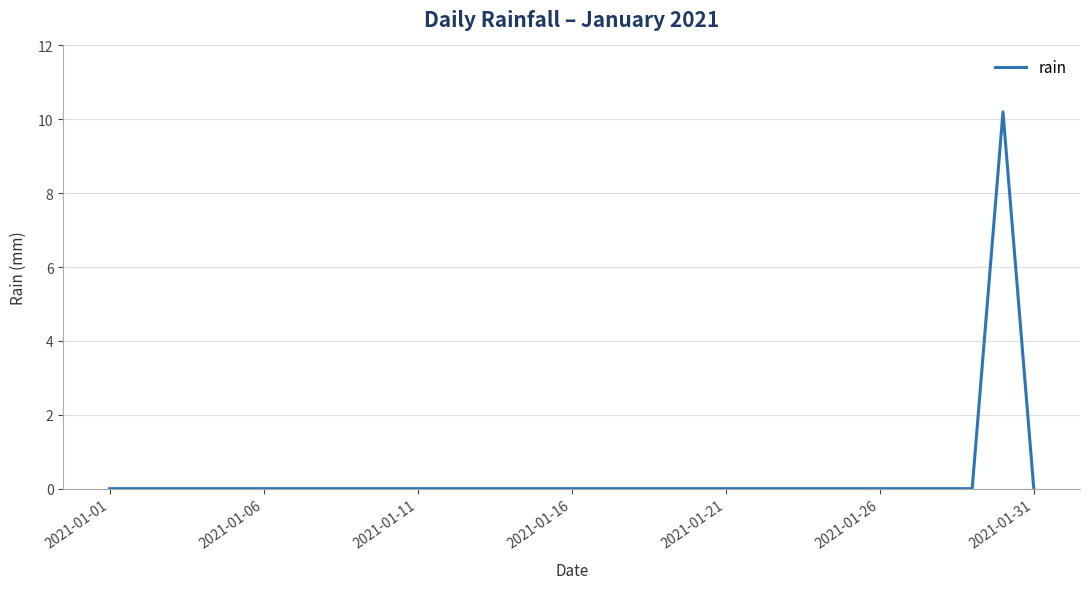

What is the difference between the maximum and minimum values?

10.2